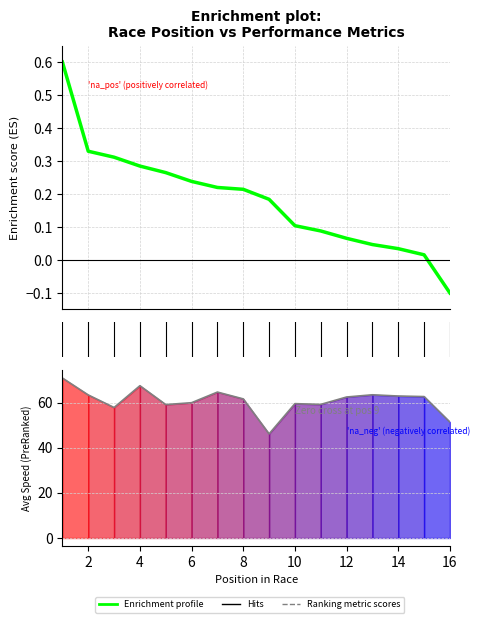

What is the sum of all Ranking metric scores values?

974.2